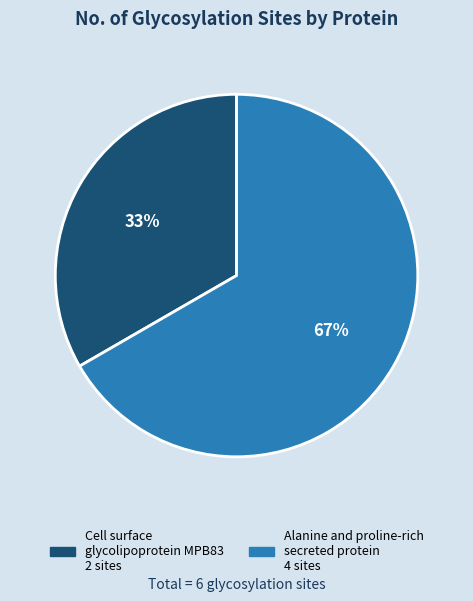

To the nearest percent, what is the combined percentage of Alanine and proline-rich secreted protein and Cell surface glycolipoprotein MPB83?

100%